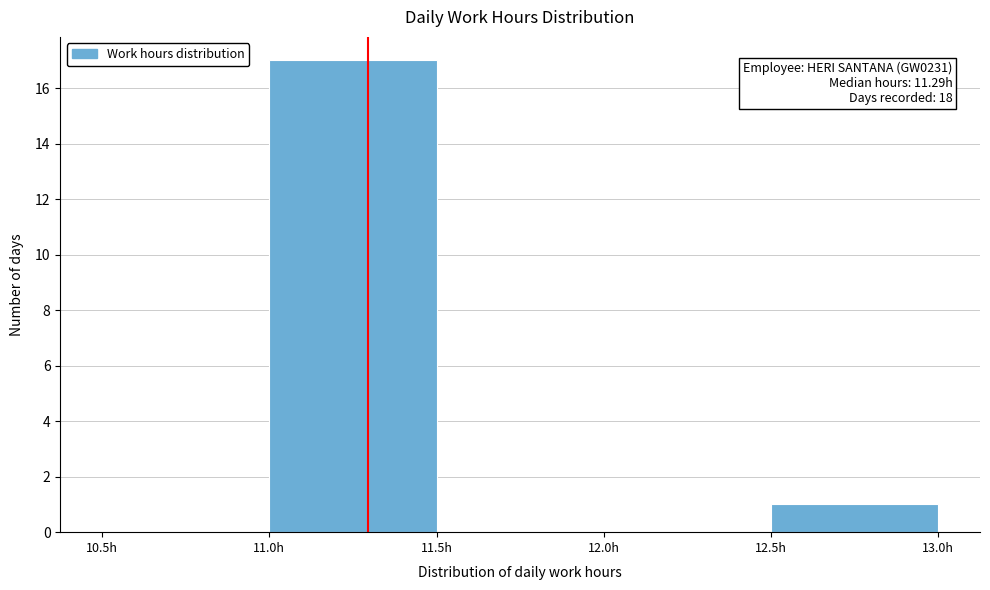

Which range on the x-axis has the tallest bar?

11.0 to 11.5